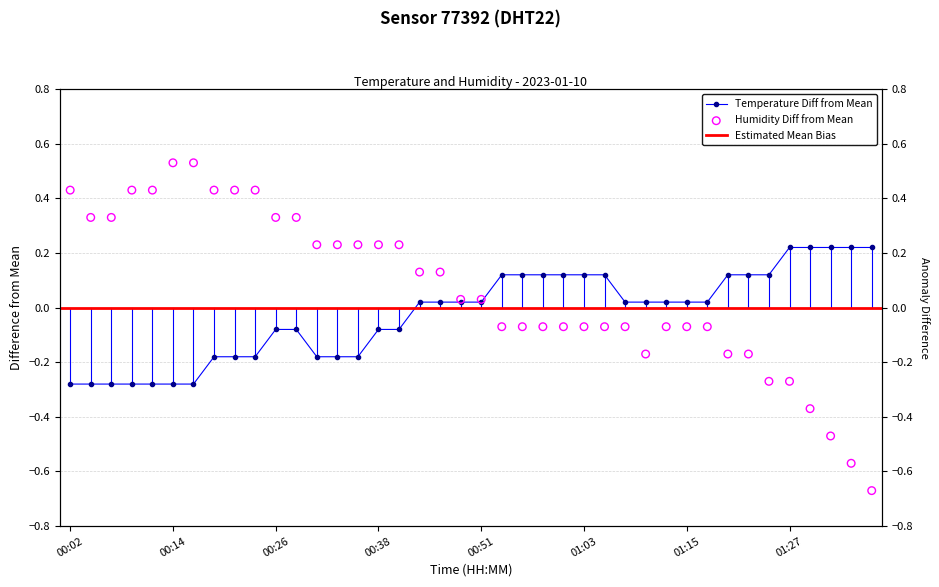

Is the value of temperature at 01:01 greater than the value of humidity at 00:38?

No